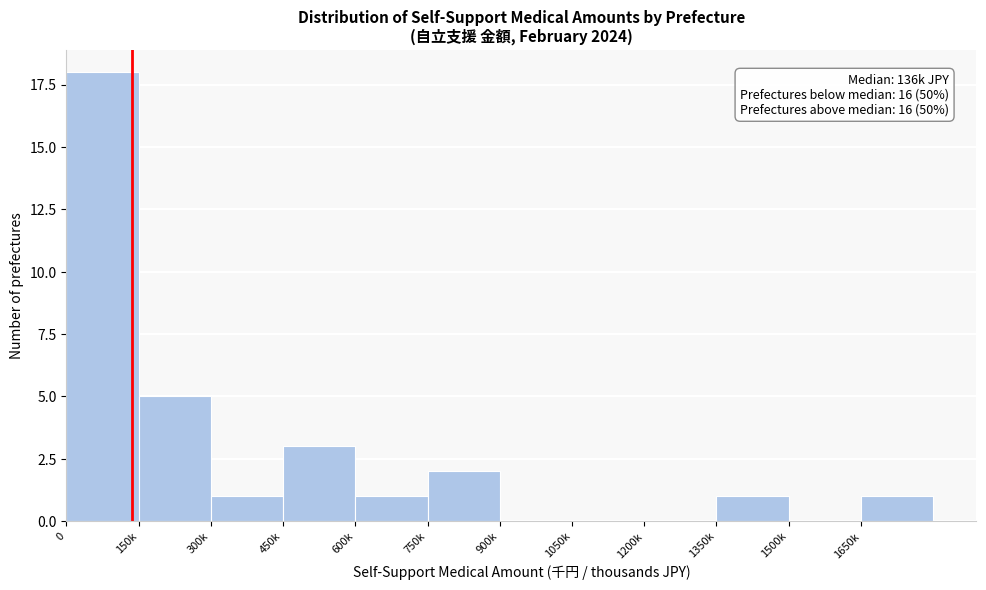

Reading left to right, list all the values displayed in this chart.

0=18	150k=5	300k=1	450k=3	600k=1	750k=2	900k=0	1050k=0	1200k=0	1350k=1	1500k=0	1650k=1